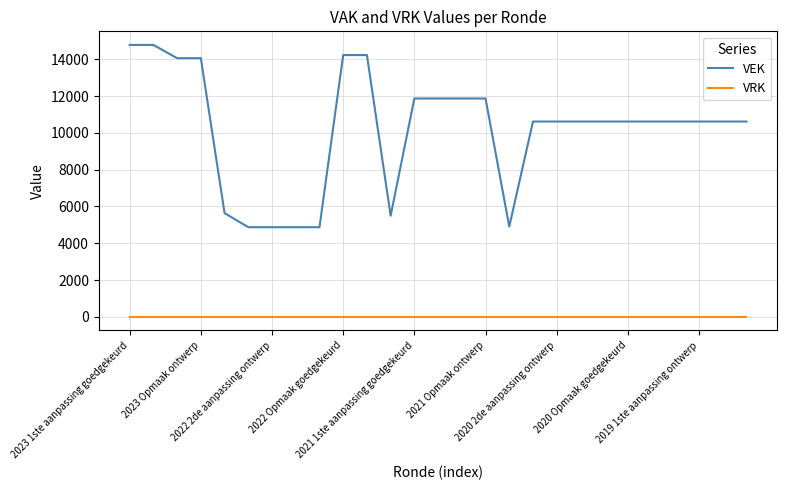

Which series has the largest total across all categories?

VEK